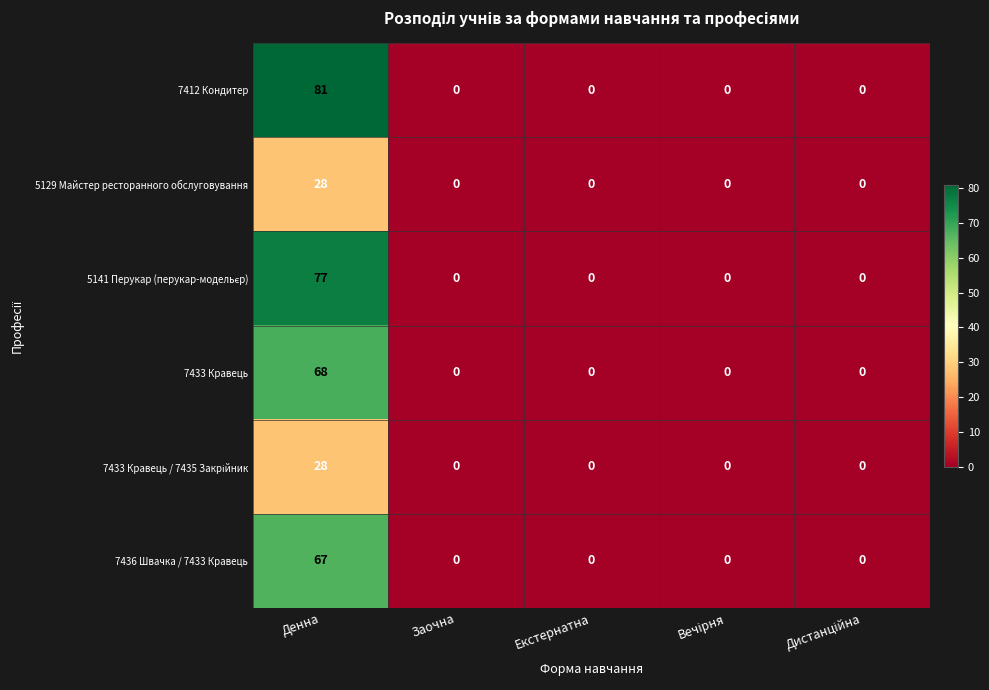

At which label does 5129 Майстер ресторанного обслуговування reach its peak?

Денна